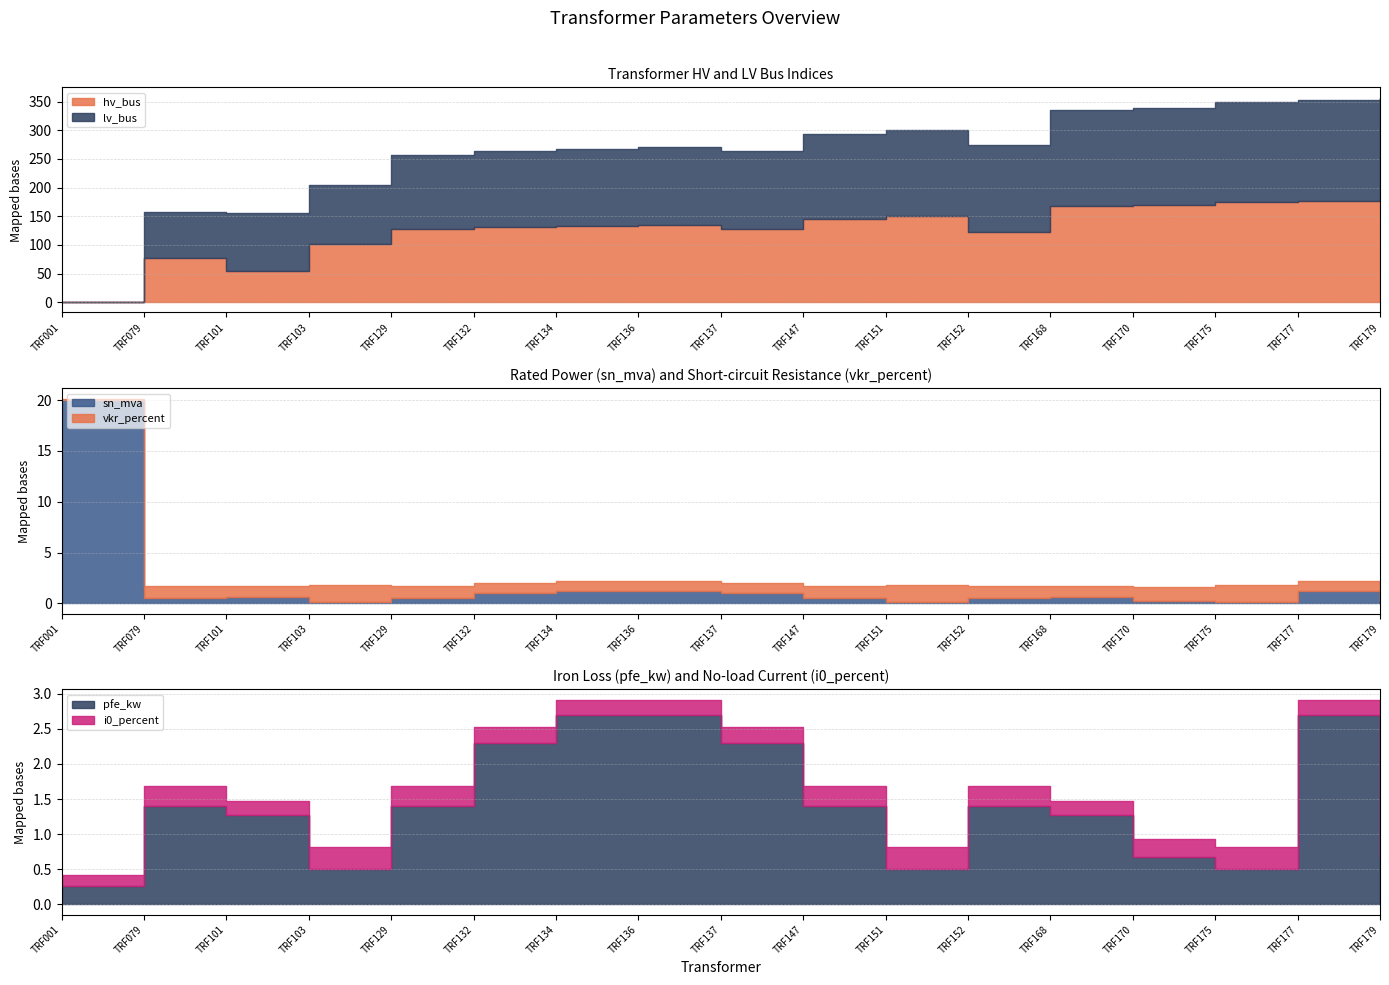

How many intersections are there between sn_mva and i0_percent?

7